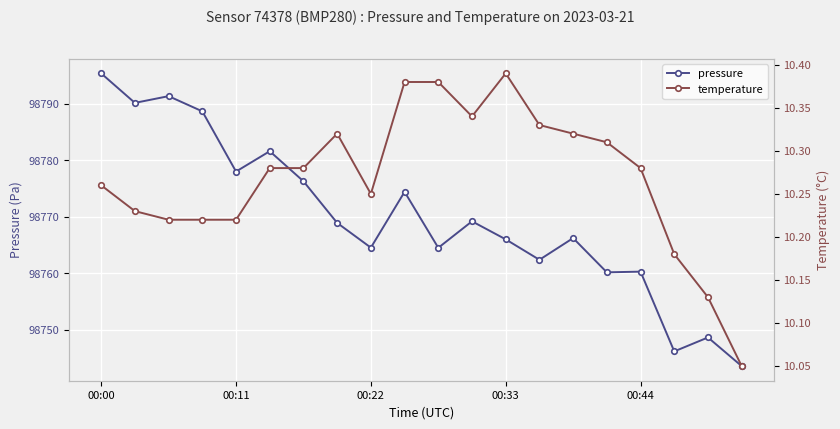

What are all the series names shown in the legend?

pressure, temperature